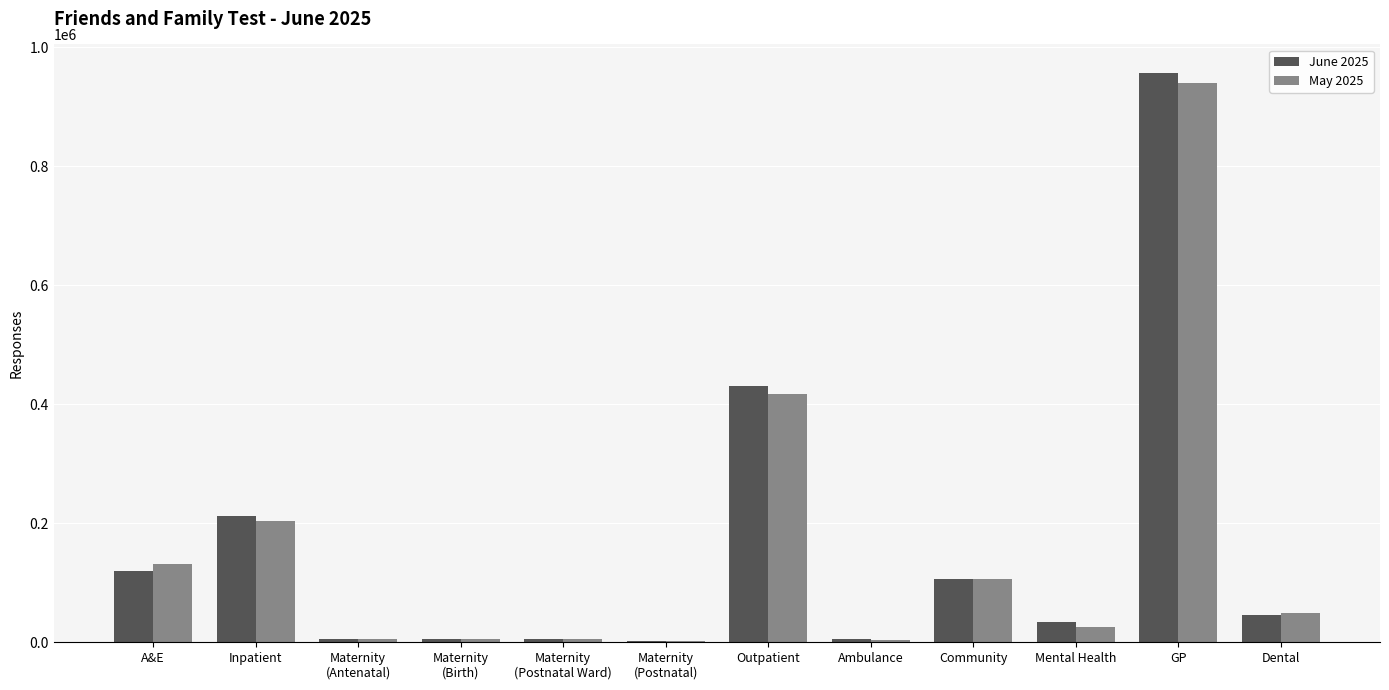

The May 2025 series shows 179594 at A&E. True or false?

False